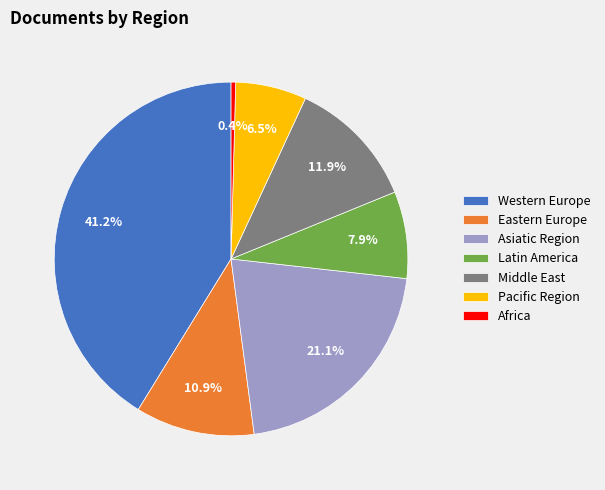

Is there any slice that represents more than half of the pie?

No